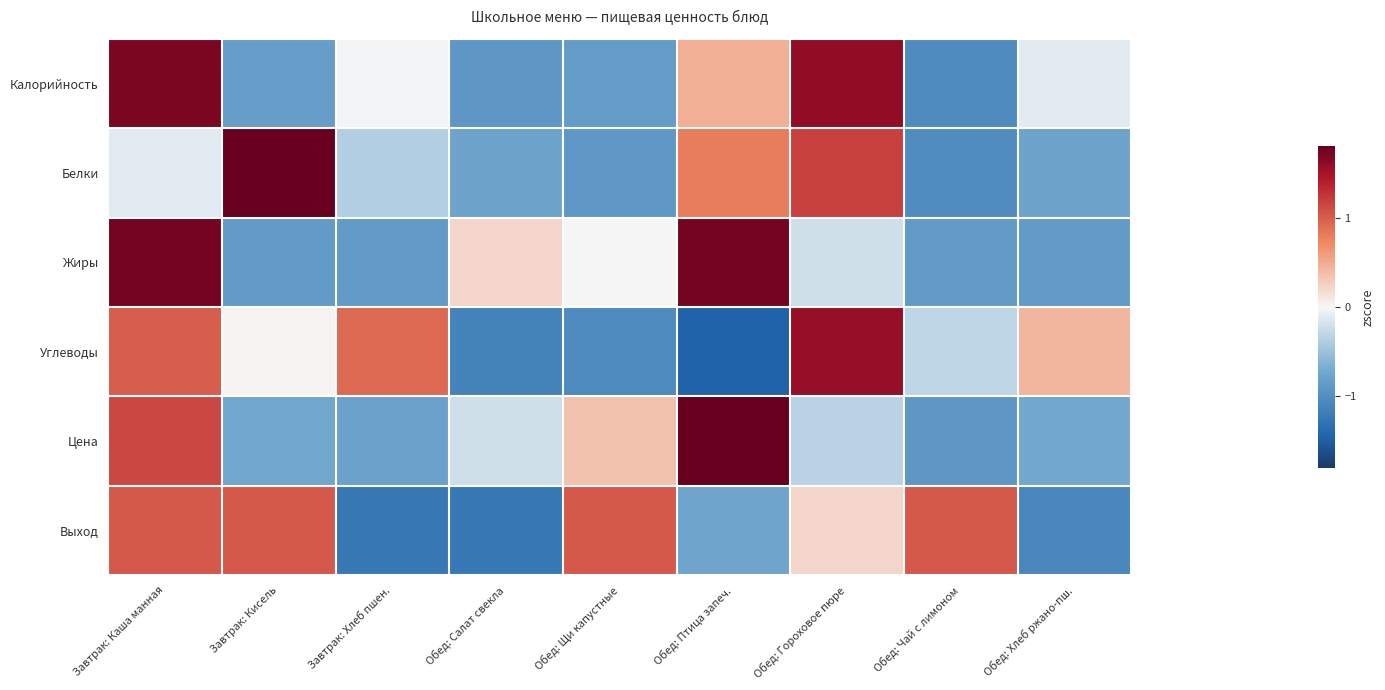

At Завтрак: Кисель, list the series in order from smallest to largest.

Жиры, Калорийность, Цена, Углеводы, Выход, Белки